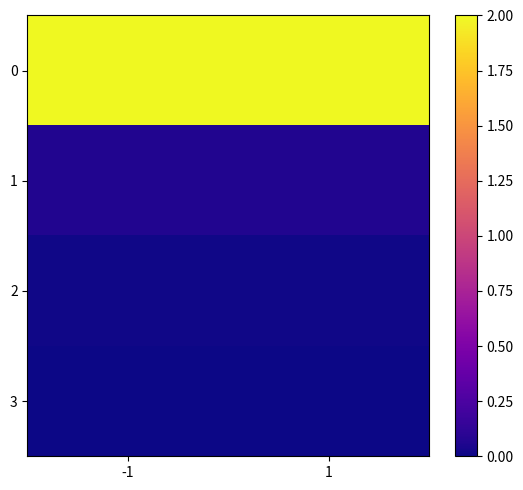

At how many categories does at least one series exceed 1?

2